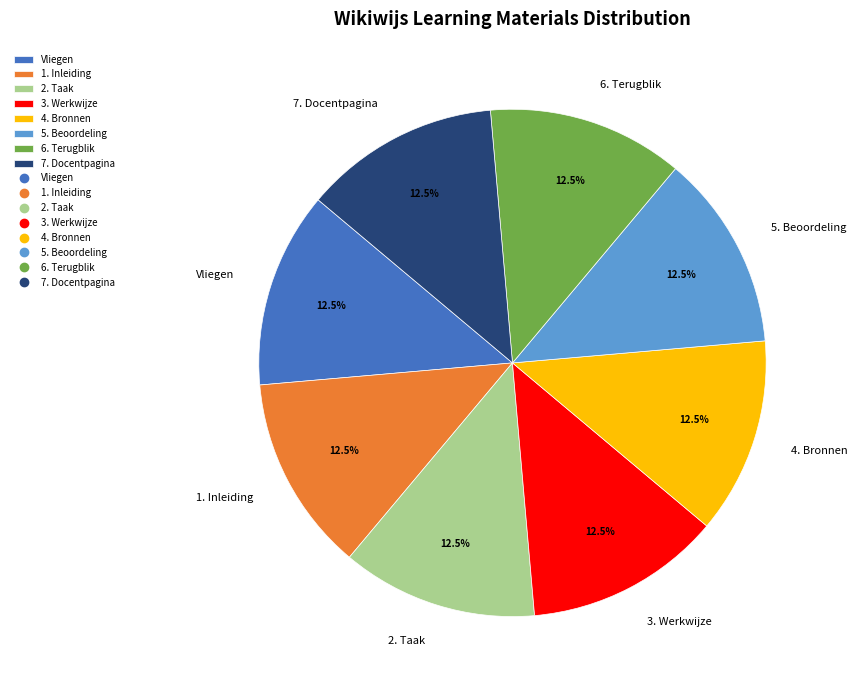

What is the ratio of the value at 2. Taak to the value at 1. Inleiding?

1.0